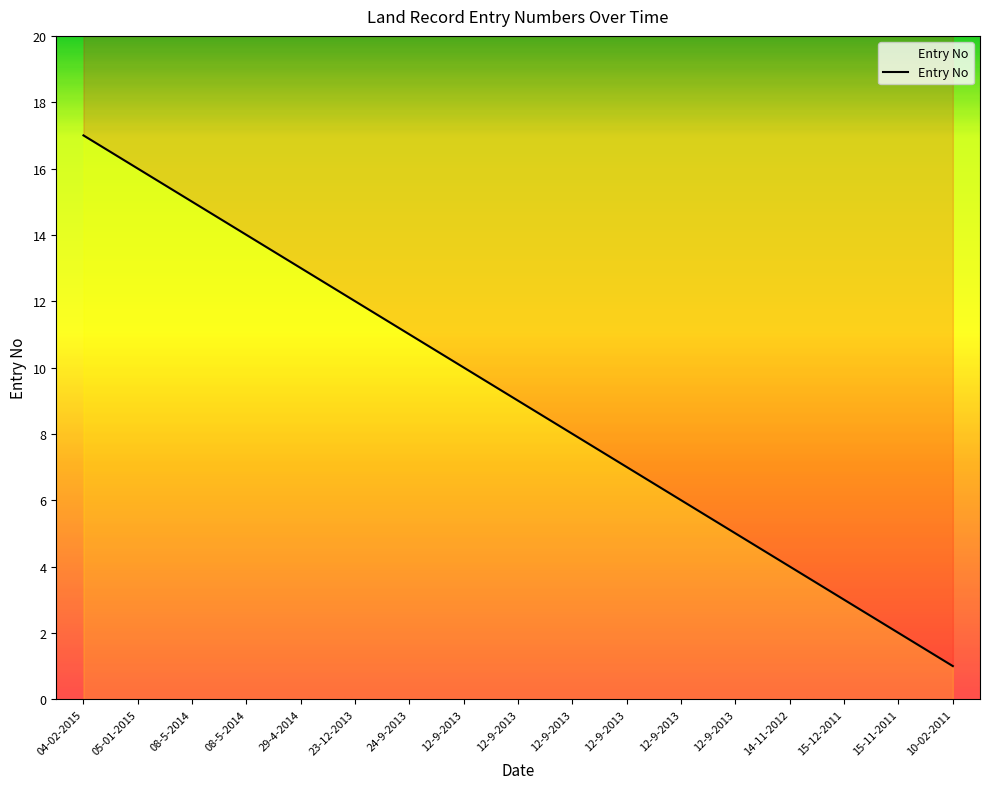

What is the average value?

9